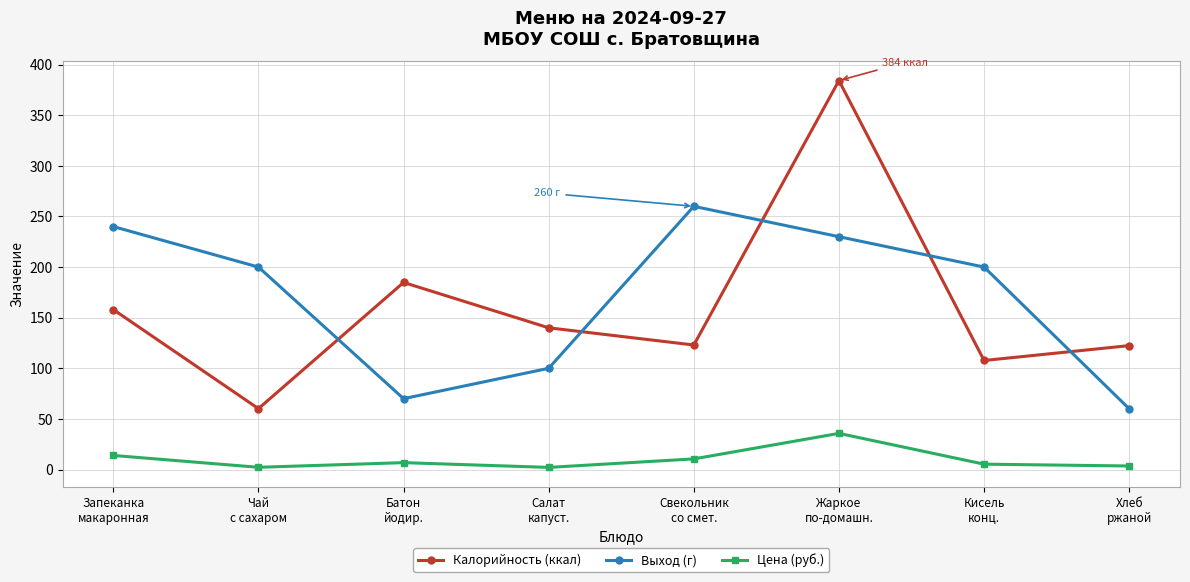

Where does the Калорийность (ккал) series first go above 140?

Запеканка
макаронная